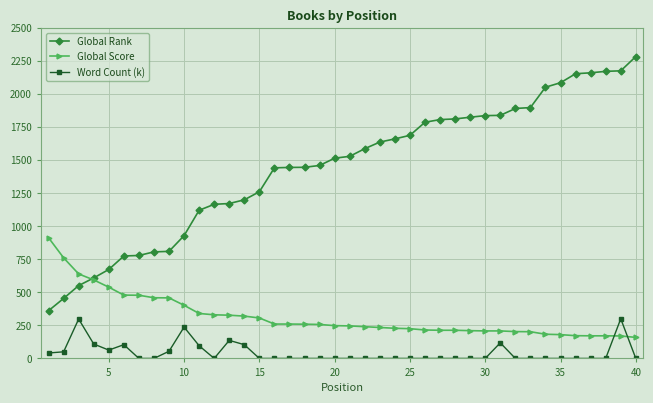

Which series ends up on top after the final intersection of Word Count (k) and Global Score?

Global Score